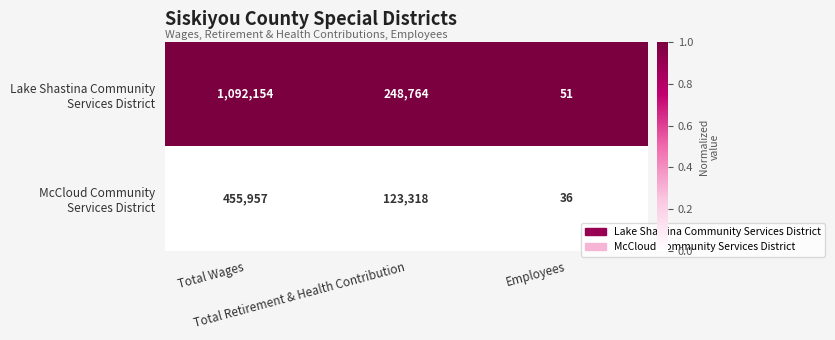

What is the minimum value shown in the chart?

36